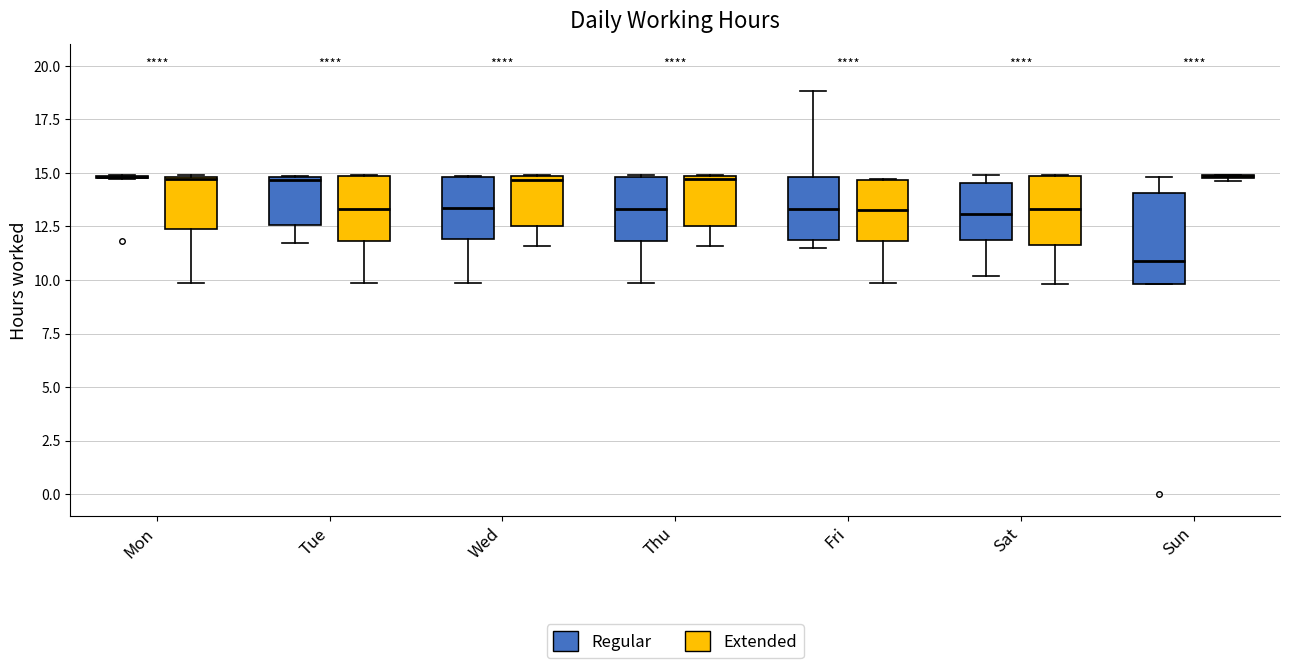

Reading left to right, read every box against the y-axis: the position of its median line, the range the box covers, and the ends of its whiskers. The values are not printed on the chart, so give them approximately, as read against the axis.

Mon (Regular): box collapsed to a line at 15.0, whiskers 14.5 to 15.0
Mon (Extended): median 14.5, box 12.5 to 15.0, whiskers 10.0 to 15.0
Tue (Regular): median 14.5, box 12.5 to 15.0, whiskers 11.5 to 15.0
Tue (Extended): median 13.5, box 12.0 to 15.0, whiskers 10.0 to 15.0
Wed (Regular): median 13.5, box 12.0 to 15.0, whiskers 10.0 to 15.0
Wed (Extended): median 14.5, box 12.5 to 15.0, whiskers 11.5 to 15.0
Thu (Regular): median 13.5, box 12.0 to 15.0, whiskers 10.0 to 15.0
Thu (Extended): median 14.5, box 12.5 to 15.0, whiskers 11.5 to 15.0
Fri (Regular): median 13.5, box 12.0 to 15.0, whiskers 11.5 to 19.0
Fri (Extended): median 13.5, box 12.0 to 14.5, whiskers 10.0 to 14.5
Sat (Regular): median 13.0, box 12.0 to 14.5, whiskers 10.0 to 15.0
Sat (Extended): median 13.5, box 11.5 to 15.0, whiskers 10.0 to 15.0
Sun (Regular): median 11.0, box 10.0 to 14.0, whiskers 10.0 to 15.0
Sun (Extended): box collapsed to a line at 15.0, whiskers 14.5 to 15.0